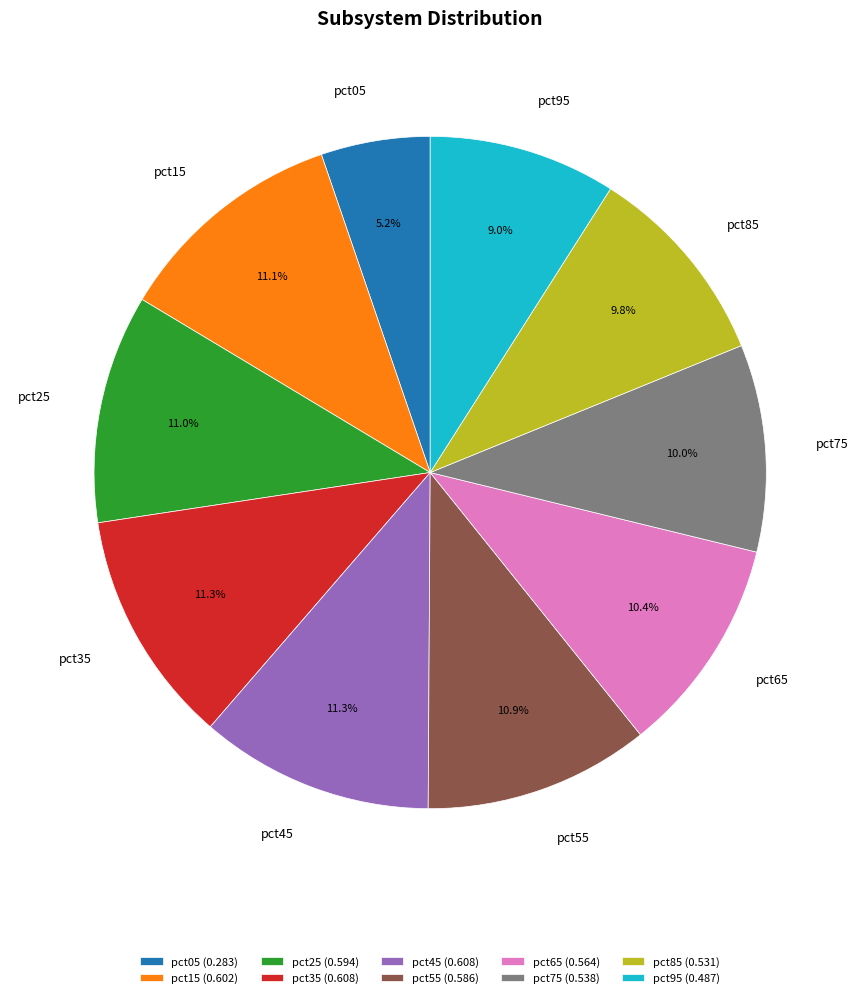

To the nearest percent, what is the difference between the largest and smallest slice percentages?

6%